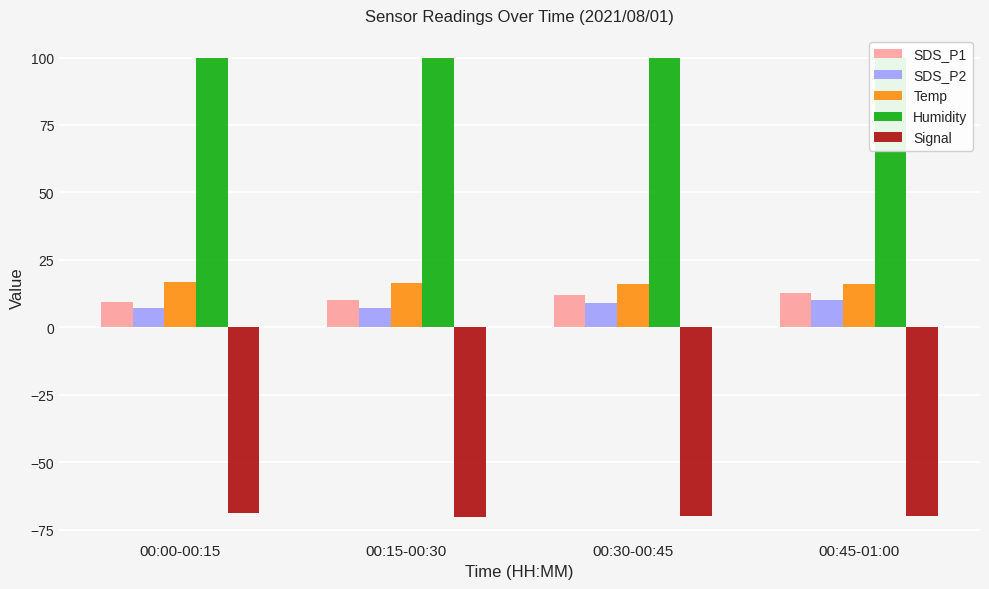

What is the difference between the maximum and minimum values in the Temp series?

0.6